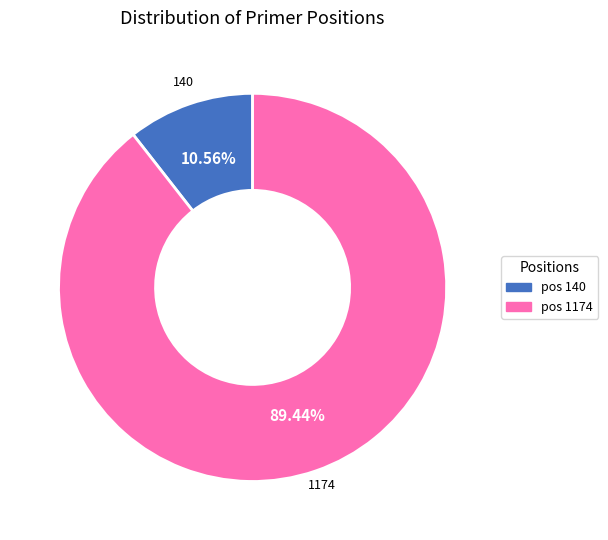

Which category has the biggest portion of the pie?

pos 1174